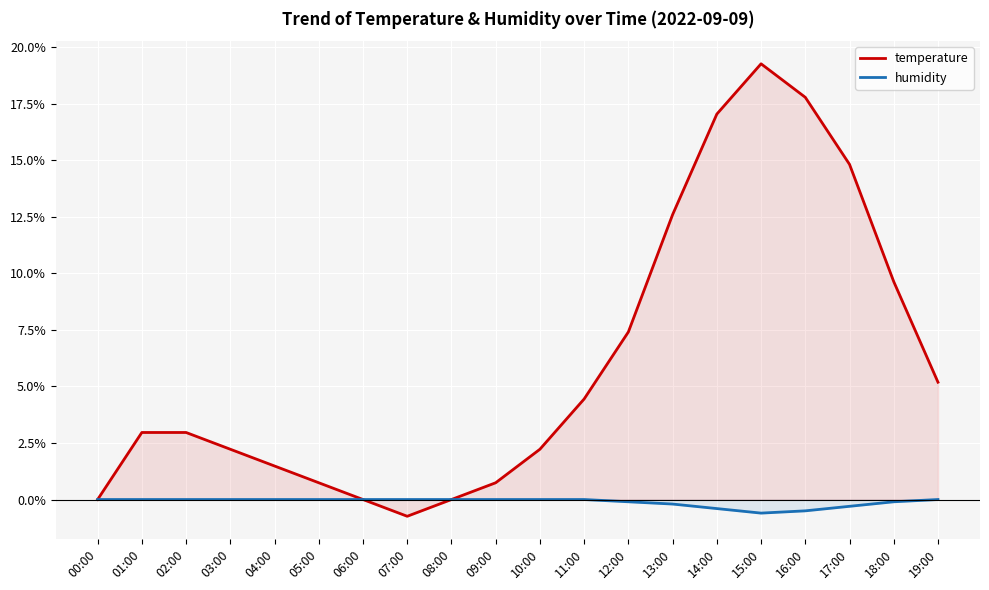

True or false: humidity and temperature cross at least once.

False